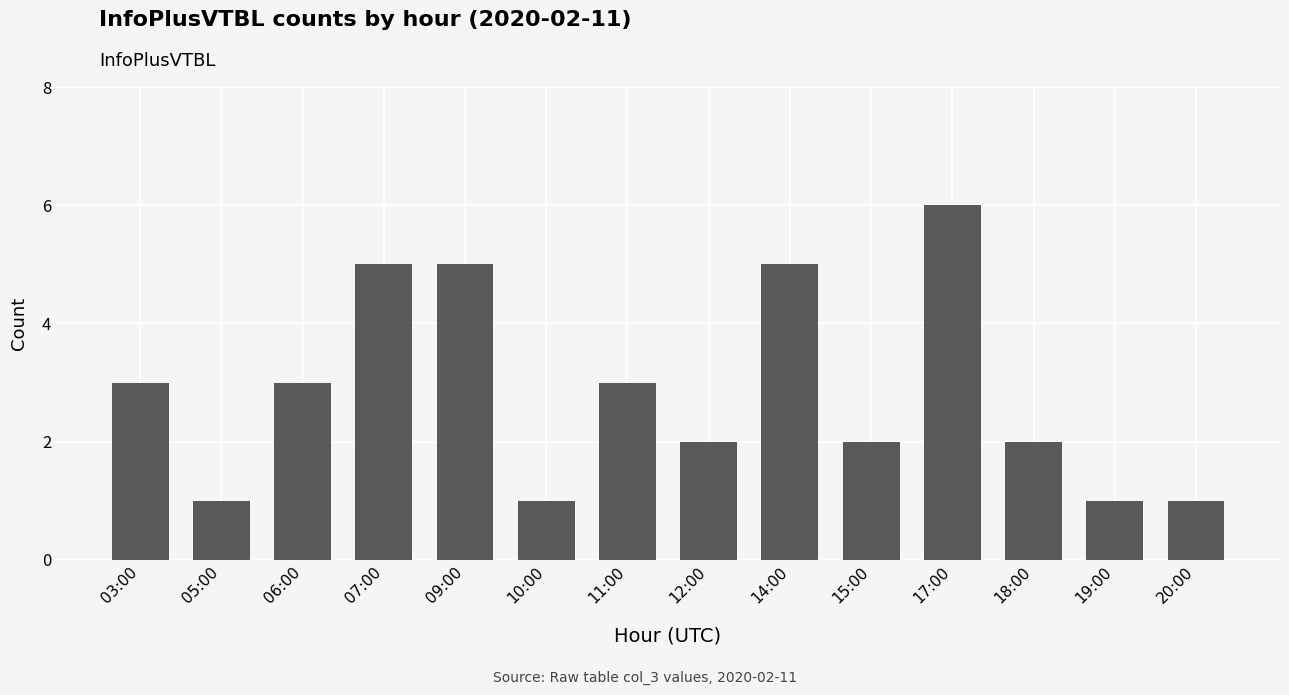

Which category has the highest value across all series?

17:00